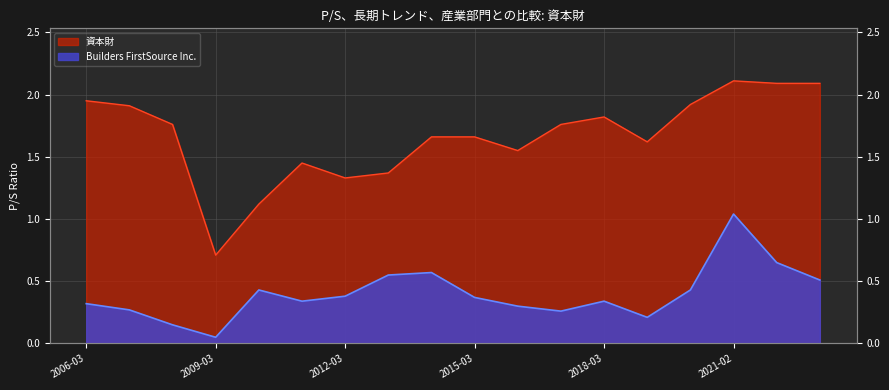

How many lines are shown in the chart?

2